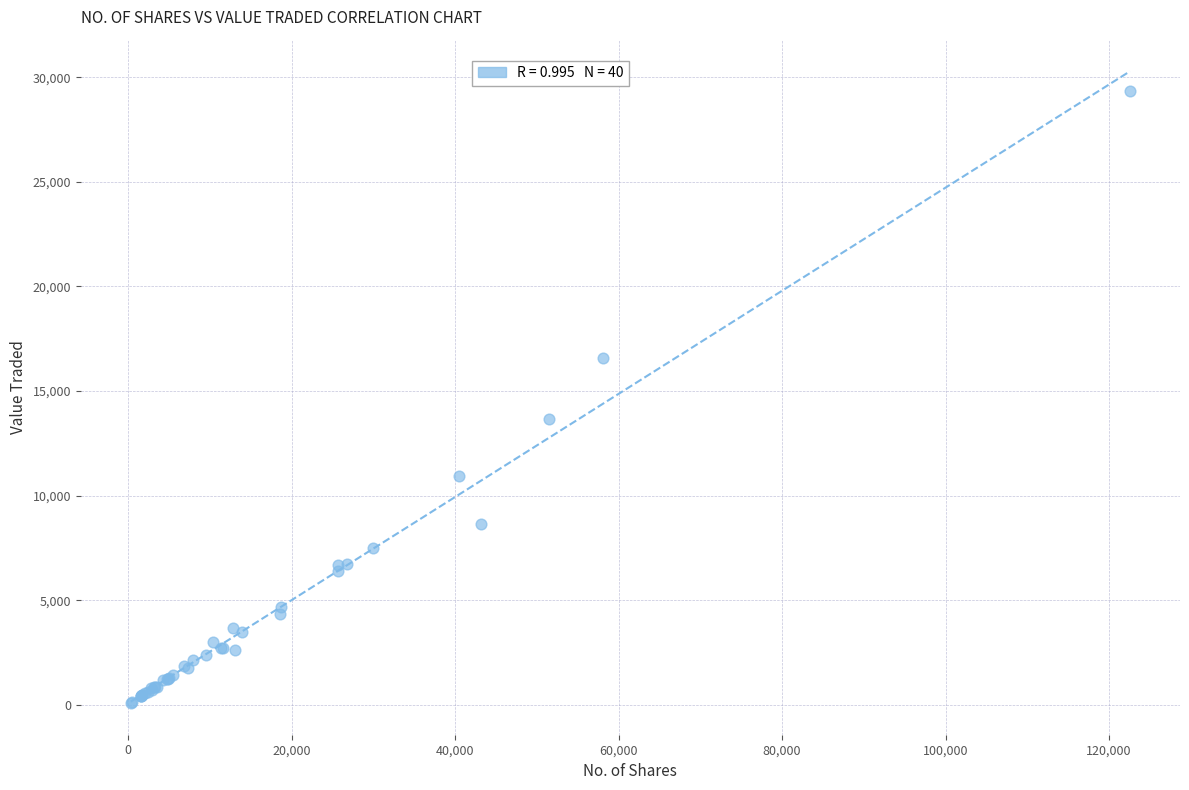

What Y value in the scatter plot is closest to 14706?

13655